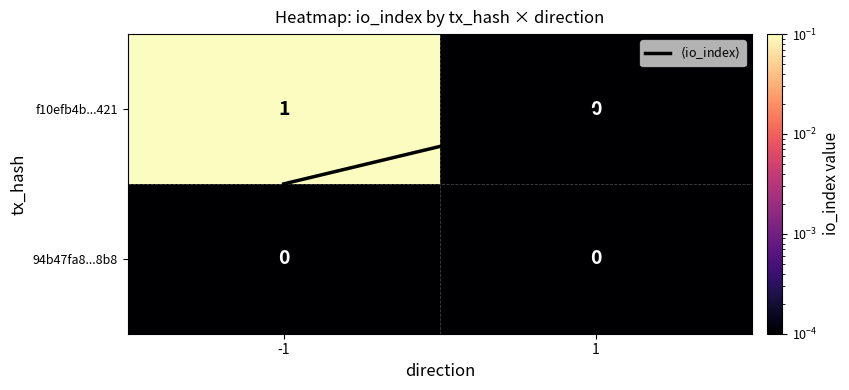

Which series changed the most between -1 and 1?

f10efb4b...421